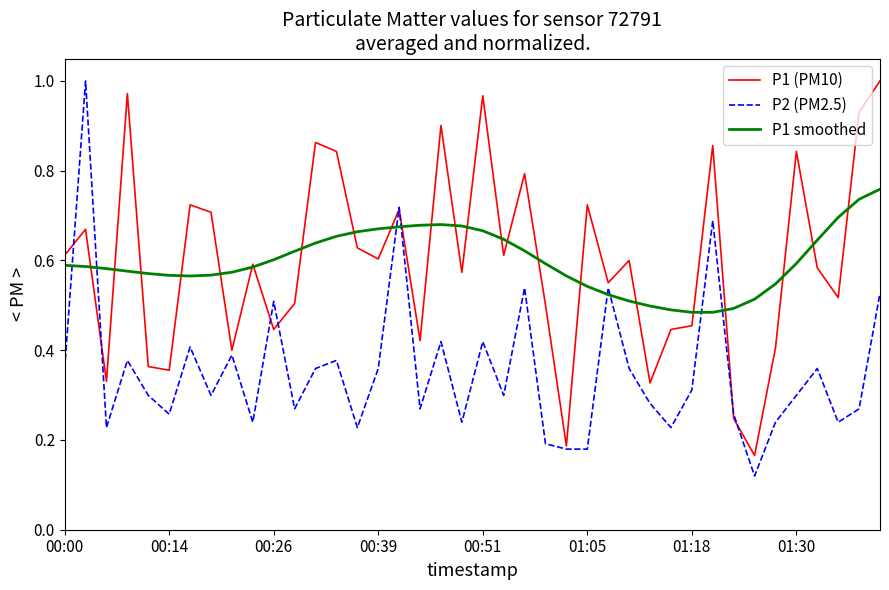

True or false: P1 smoothed and P2 (PM2.5) intersect in this chart.

True